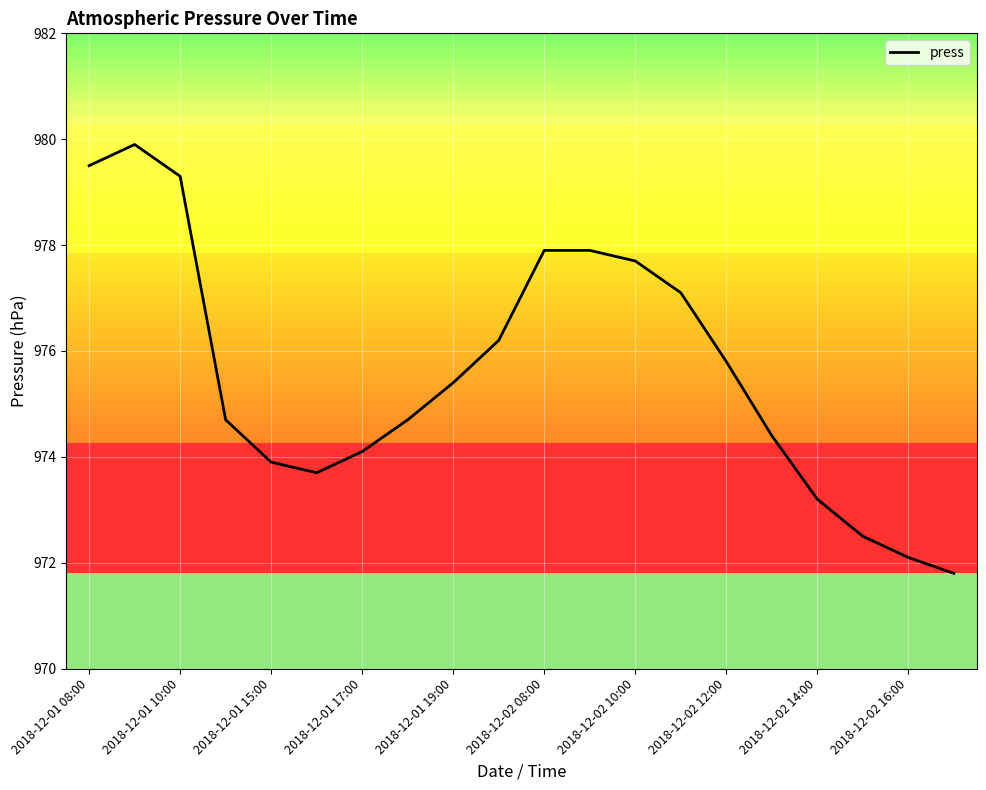

What is the greatest value displayed?

979.9